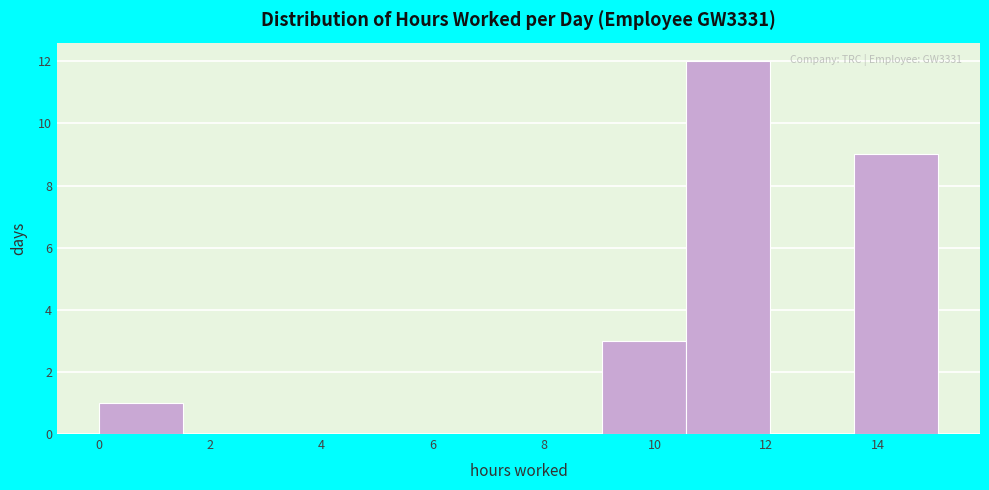

Over which range of the x-axis is the bar tallest?

10.6 to 12.0